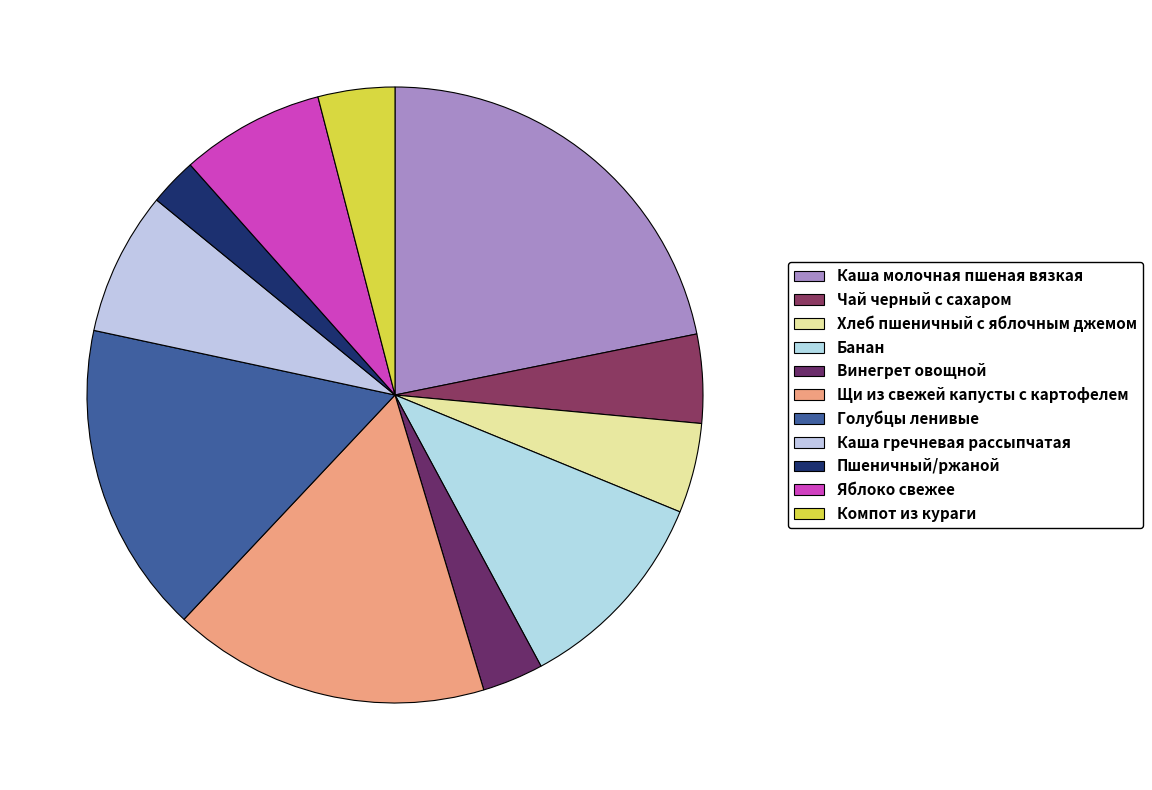

What percentage is the Чай черный с сахаром slice, to the nearest percent?

5%